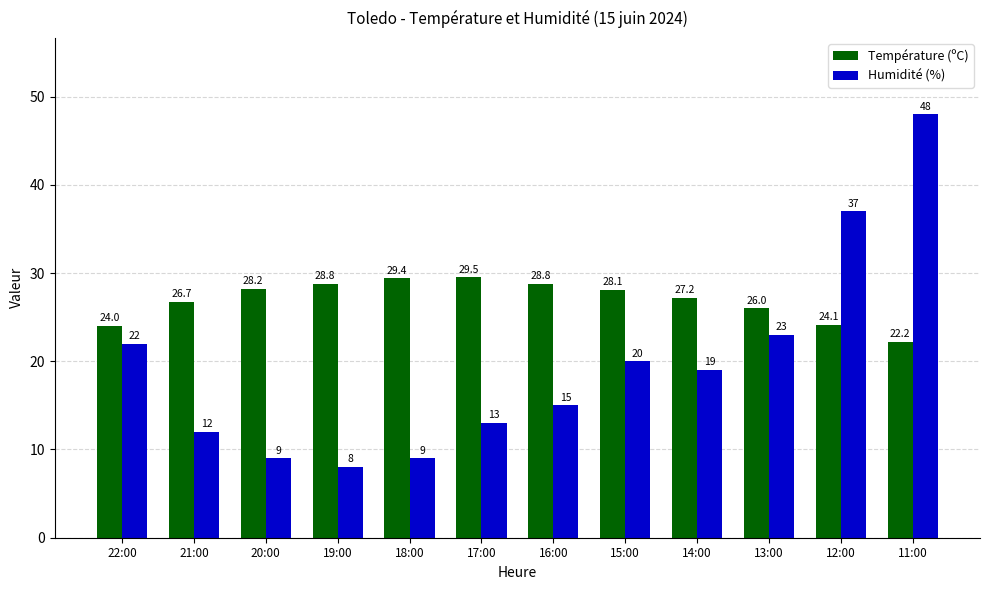

Reading right to left, transcribe all the data shown in this chart.

Température (ºC): 22.2	24.1	26.0	27.2	28.1	28.8	29.5	29.4	28.8	28.2	26.7	24.0
Humidité (%): 48.0	37.0	23.0	19.0	20.0	15.0	13.0	9.0	8.0	9.0	12.0	22.0